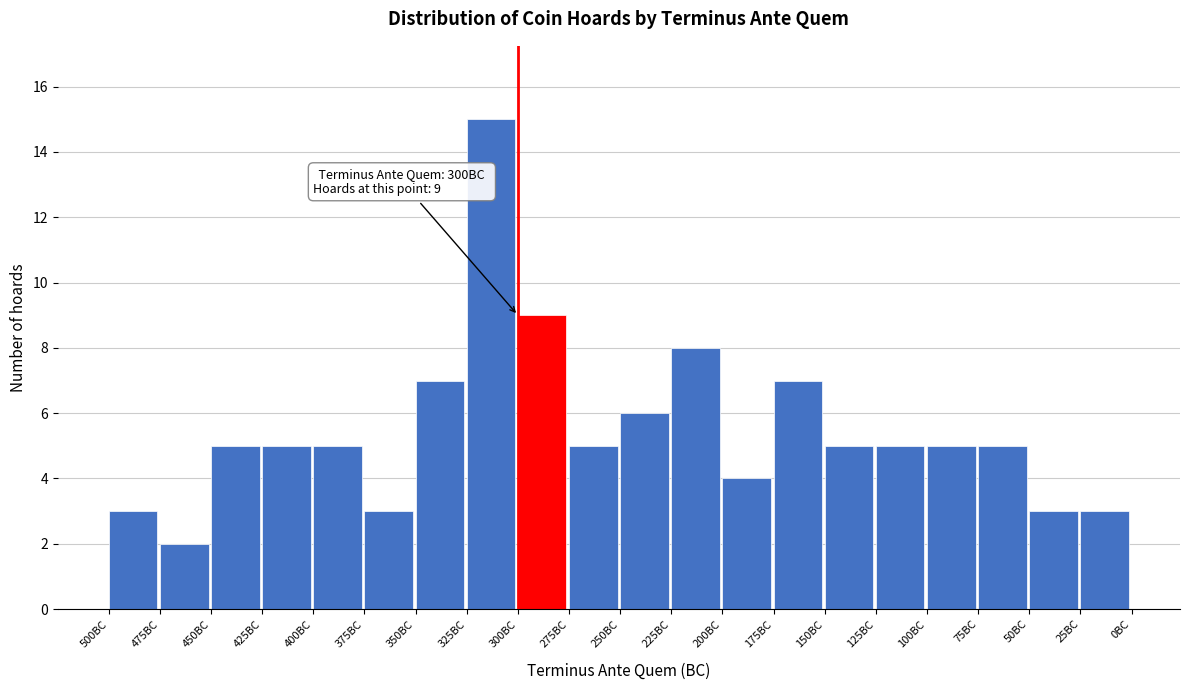

Reading left to right, what are all the values shown in this chart?

500BC=3	475BC=2	450BC=5	425BC=5	400BC=5	375BC=3	350BC=7	325BC=15	300BC=9	275BC=5	250BC=6	225BC=8	200BC=4	175BC=7	150BC=5	125BC=5	100BC=5	75BC=5	50BC=3	25BC=3